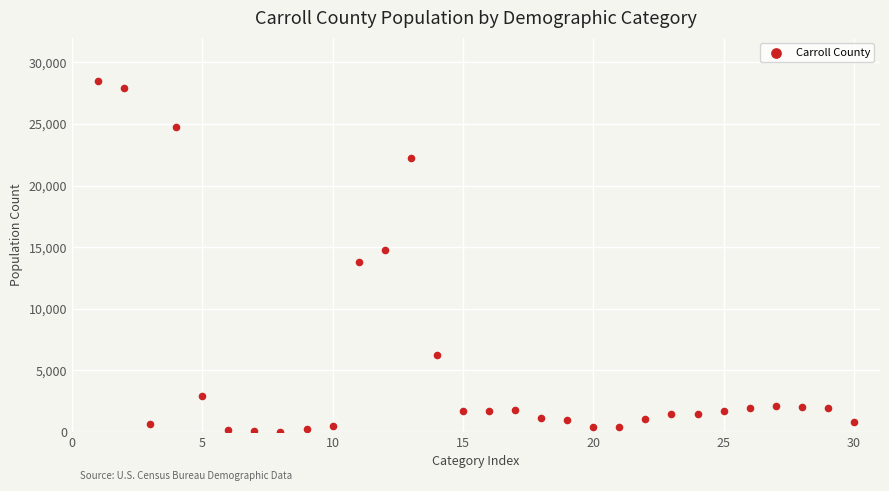

What is the range of X values (max minus min)?

29